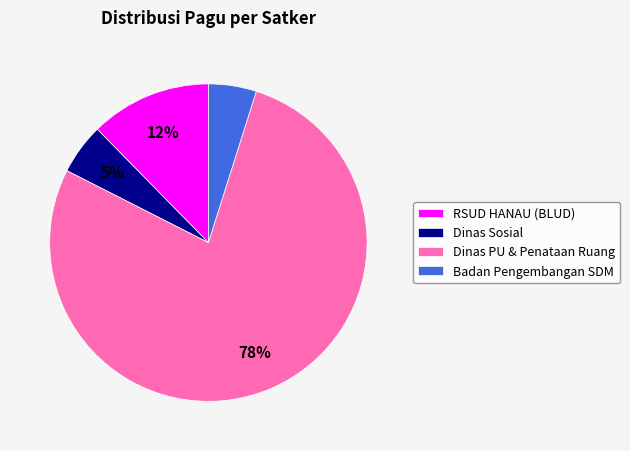

To the nearest percent, what is the average slice percentage?

25%